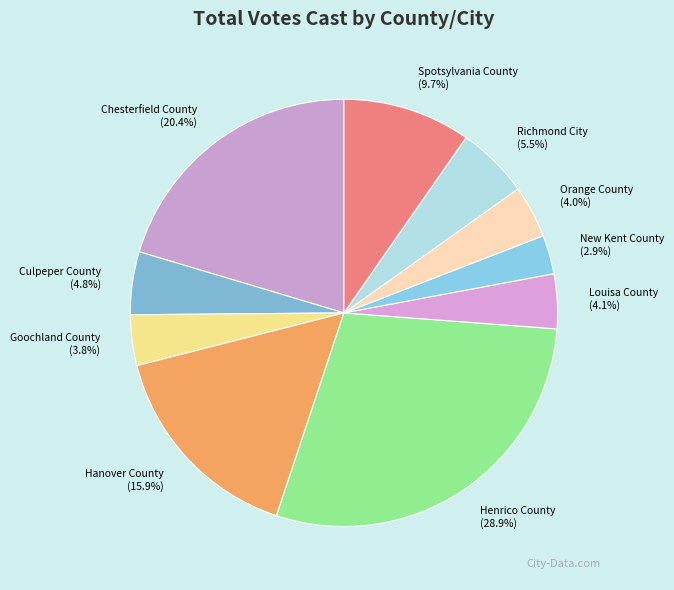

True or false: Henrico County accounts for 29% of the total.

True